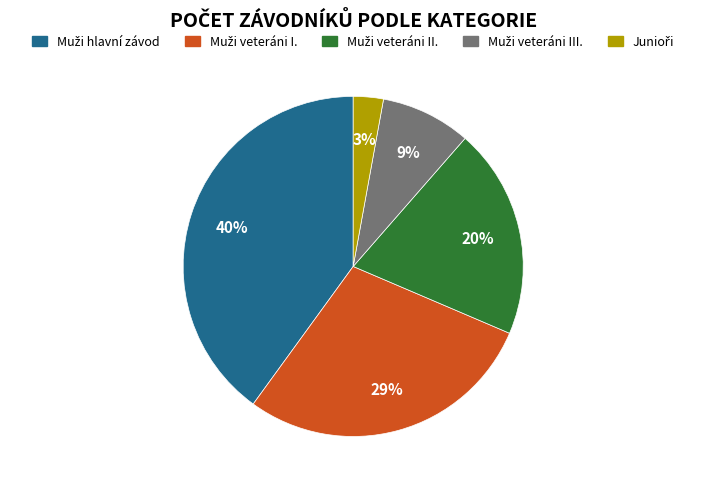

Is there any slice that represents more than half of the pie?

No